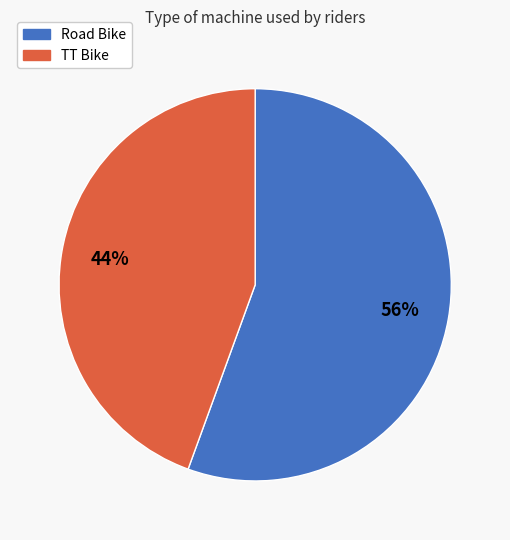

Is the sum of TT Bike and Road Bike greater than half?

Yes